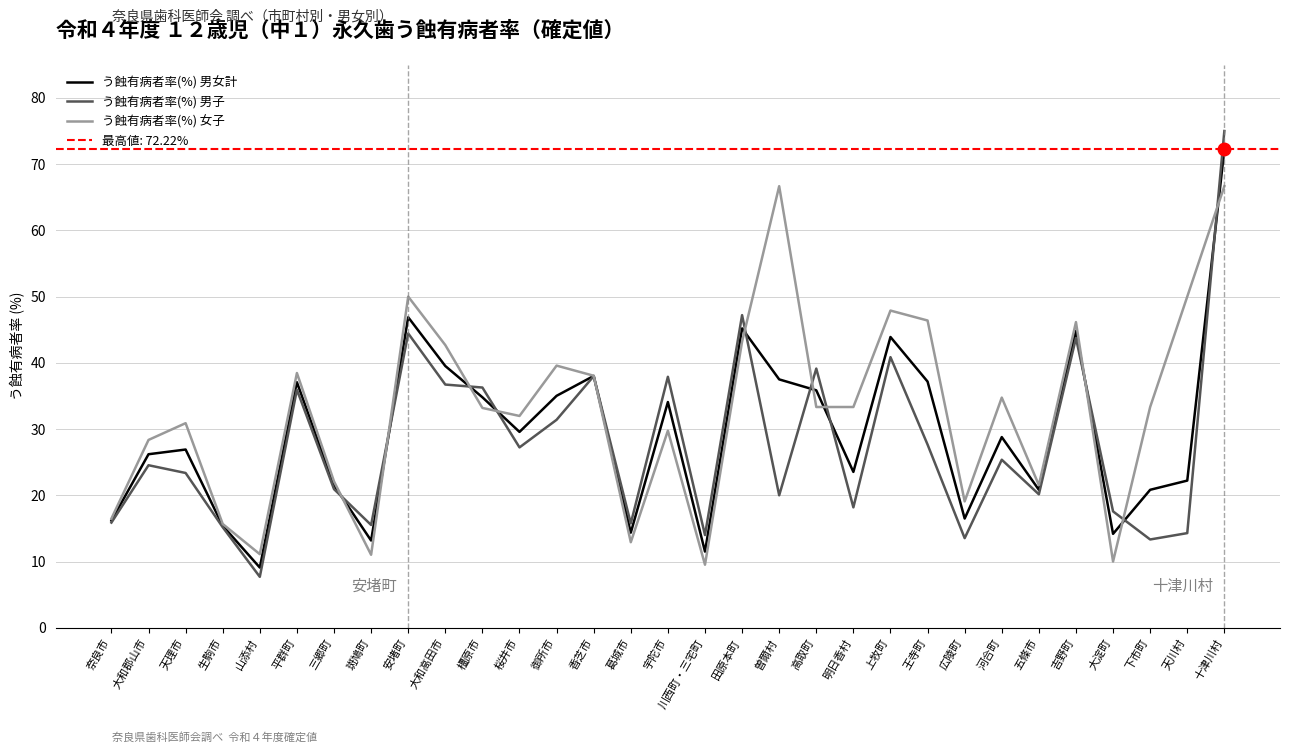

At which label does う蝕有病者率(%) 男女計 reach its minimum?

山添村